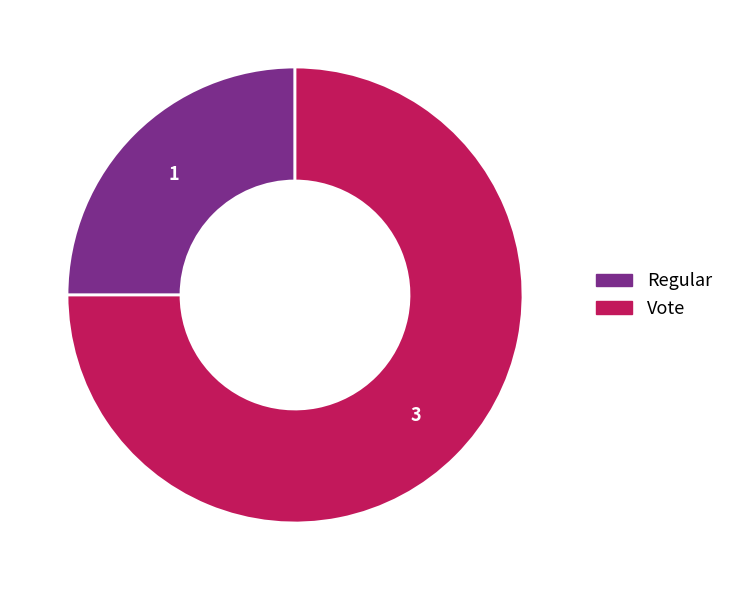

Rank the categories by value from lowest to highest.

Regular, Vote